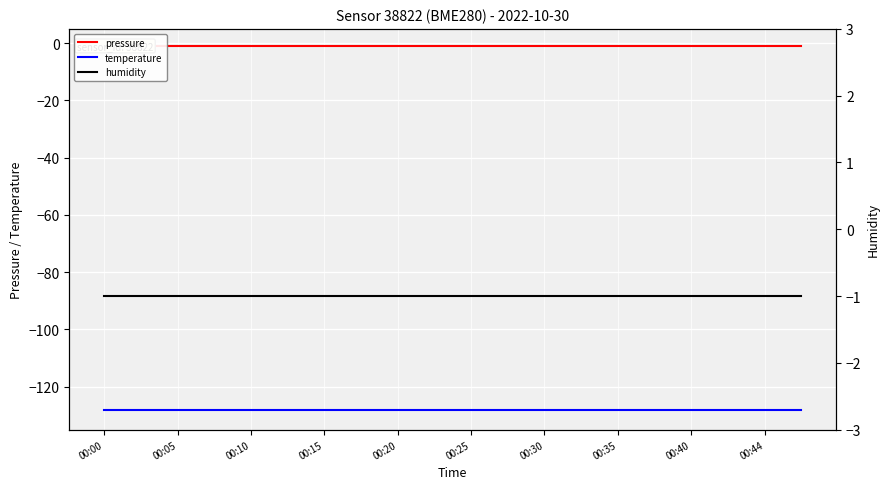

Is it true that humidity equals -1 at 15?

True